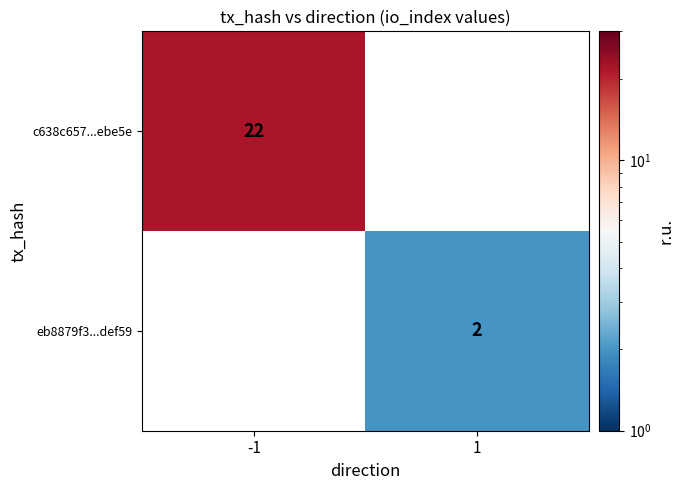

The c638c657...ebe5e series shows 15 at -1. True or false?

False